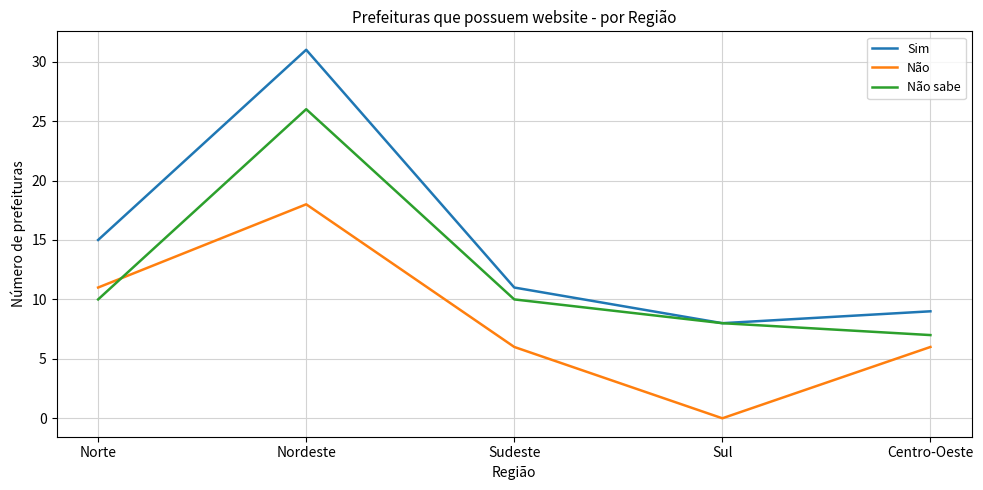

What position from the left is Sul?

4